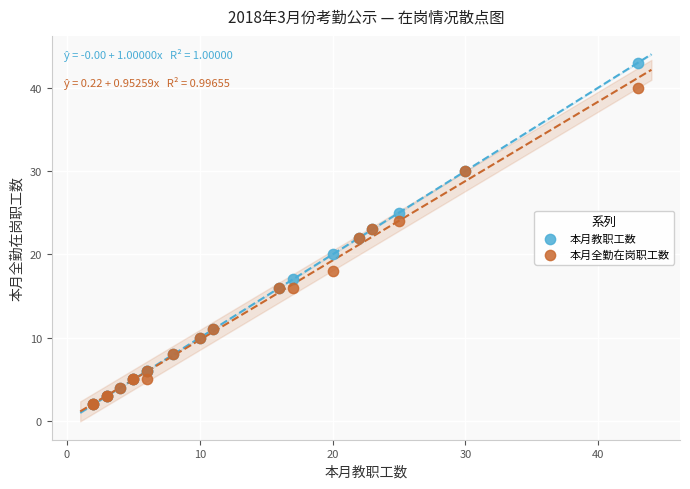

What are all the series names shown in the legend?

本月教职工数, 本月全勤在岗职工数